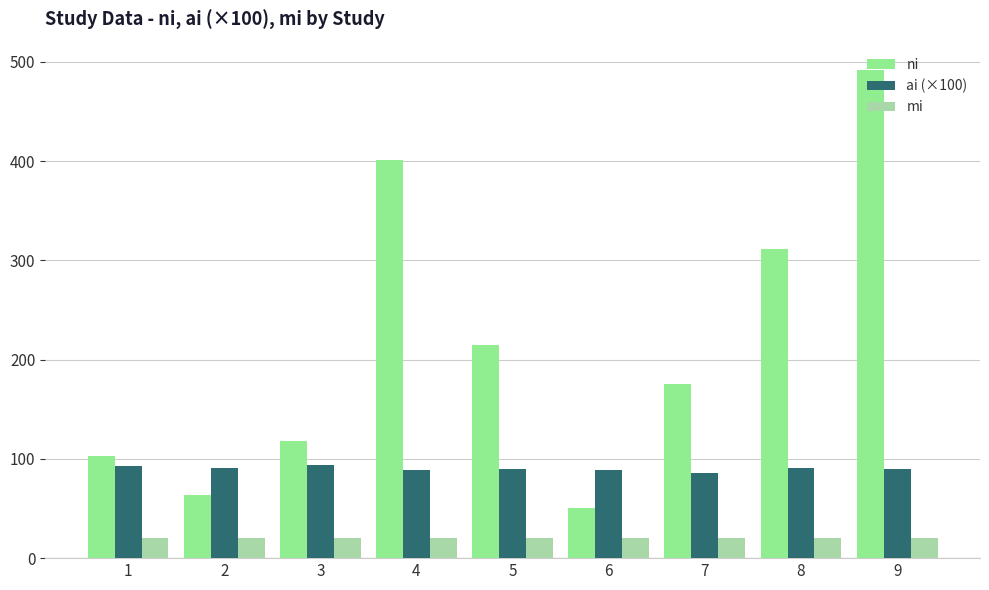

What is the total value across all series at 8?

422